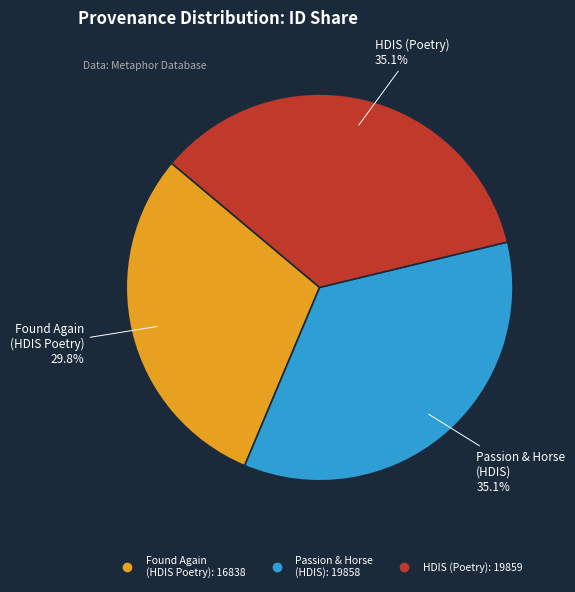

How many slices are in this pie chart?

3